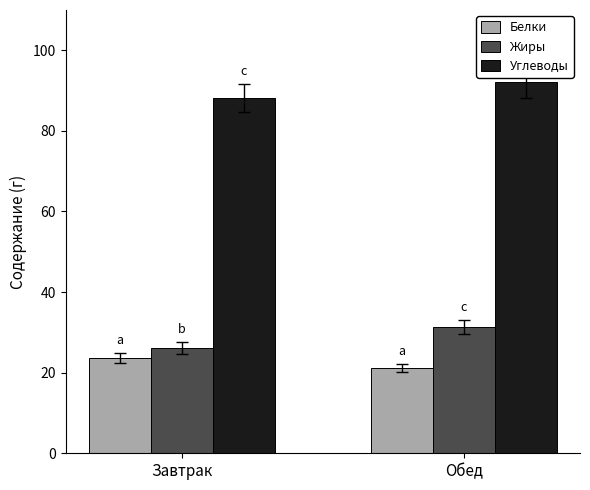

What is the difference between the maximum and minimum values in the Углеводы series?

4.0